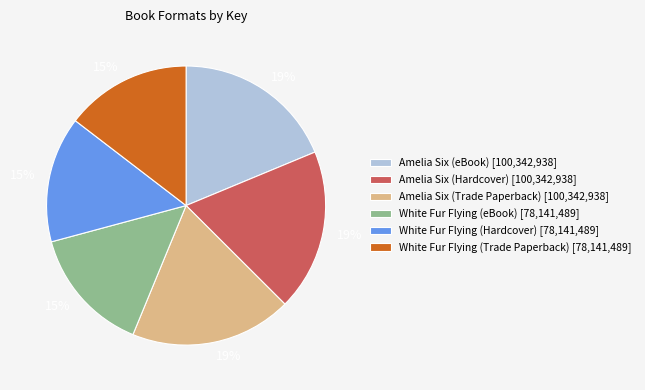

Is the sum of Amelia Six (Hardcover) and White Fur Flying (eBook) greater than half?

No